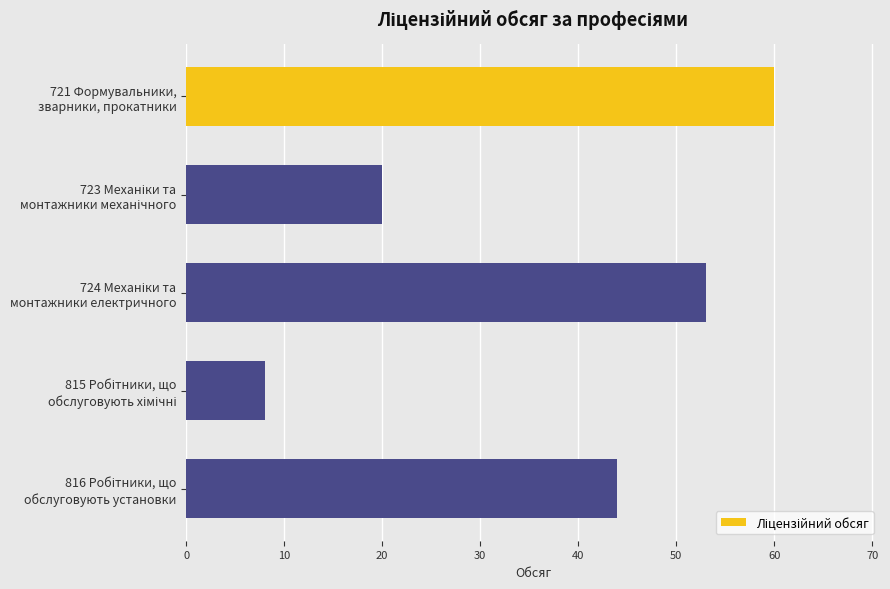

What is the sum of all values?

185